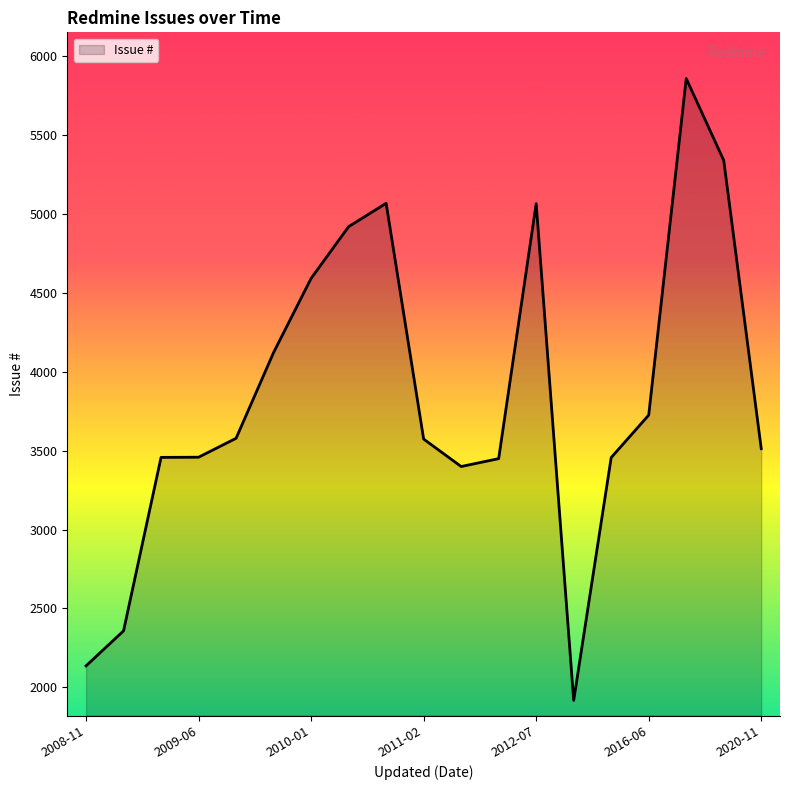

What is the minimum value shown in the chart?

1917